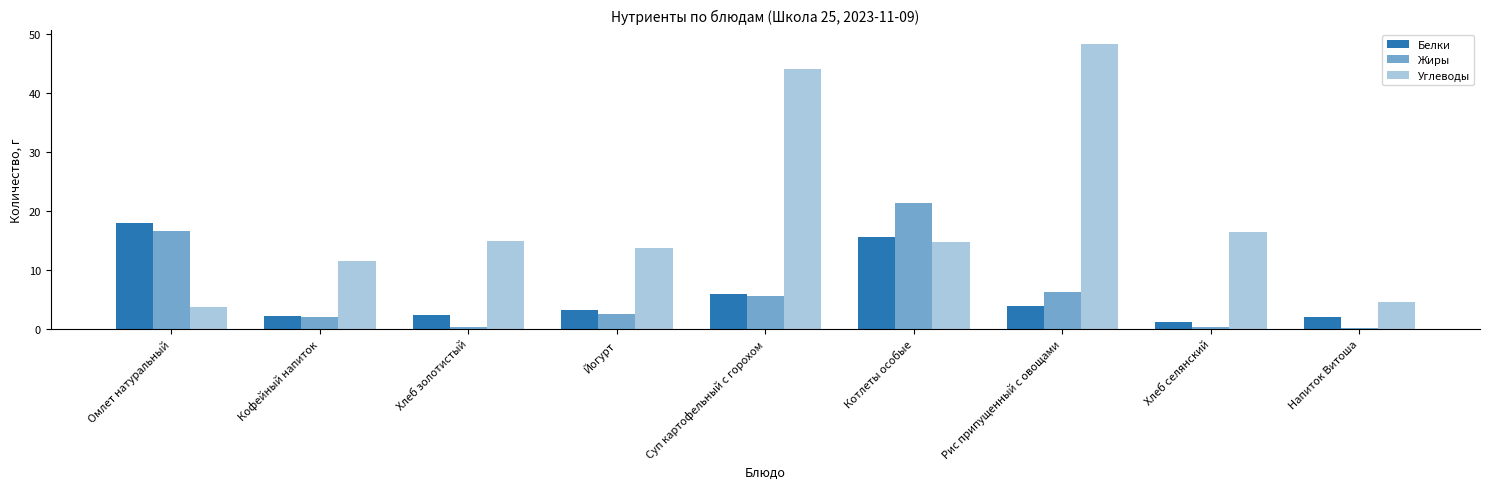

How many groups of bars are there?

9